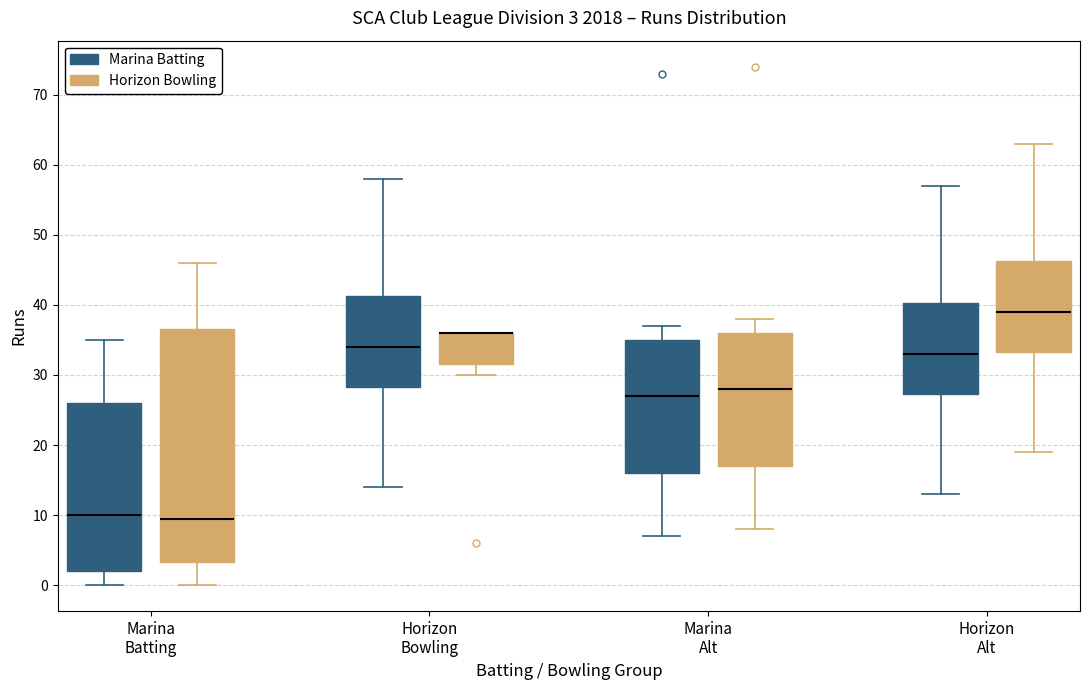

Which box is the tallest, from its lower edge to its upper edge?

Marina Batting (Horizon Bowling)